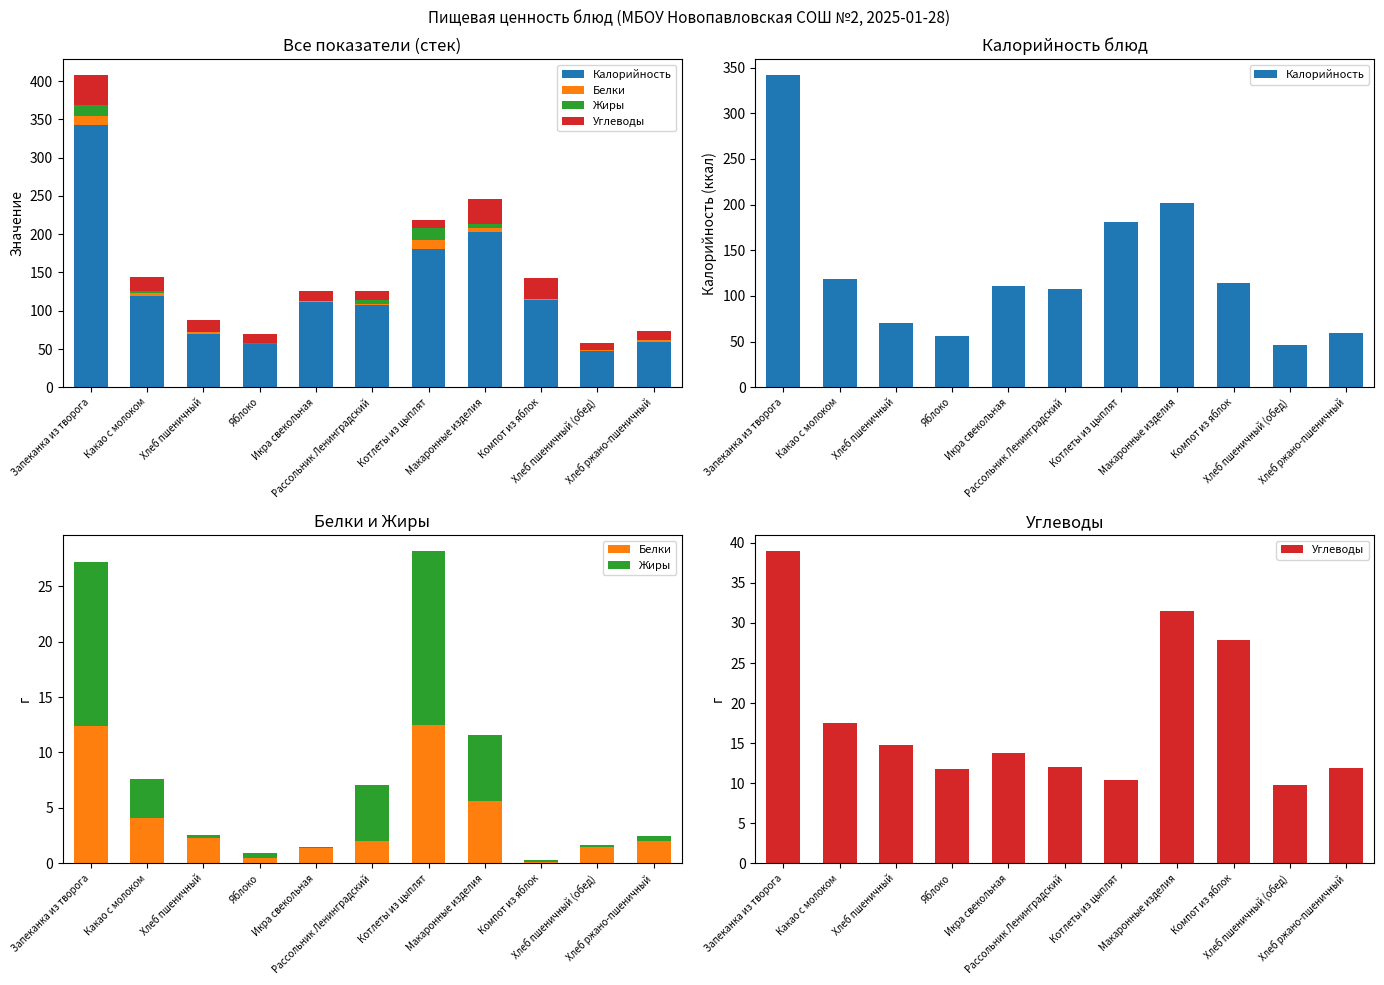

What is the label of the 1st bar from the left?

Запеканка из творога